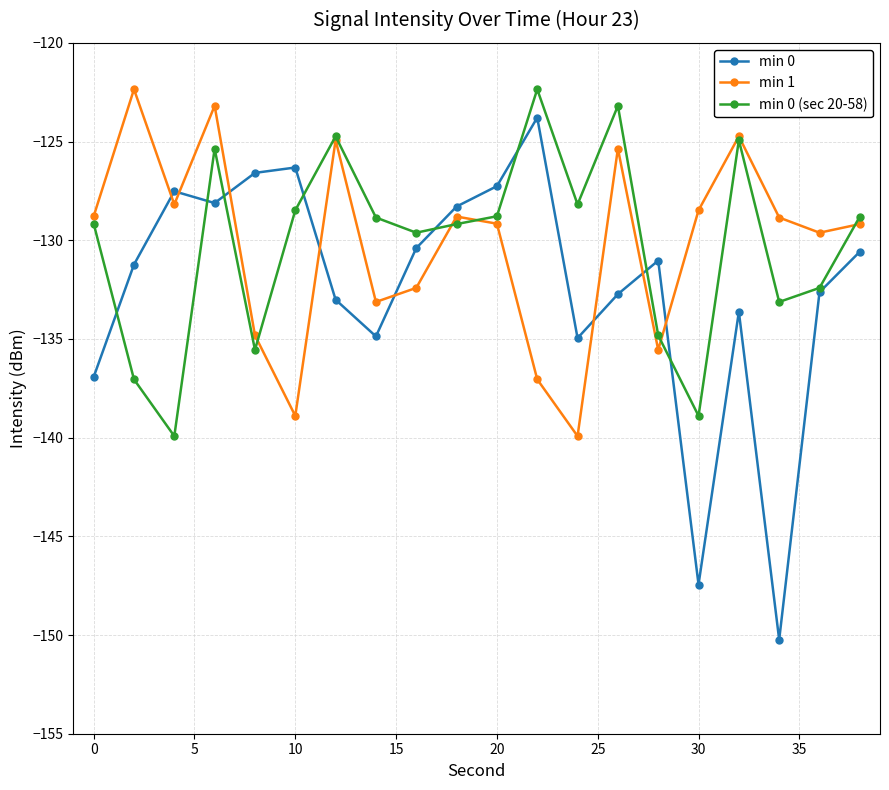

True or false: min 1 has more than 1 points higher than both neighbors.

True